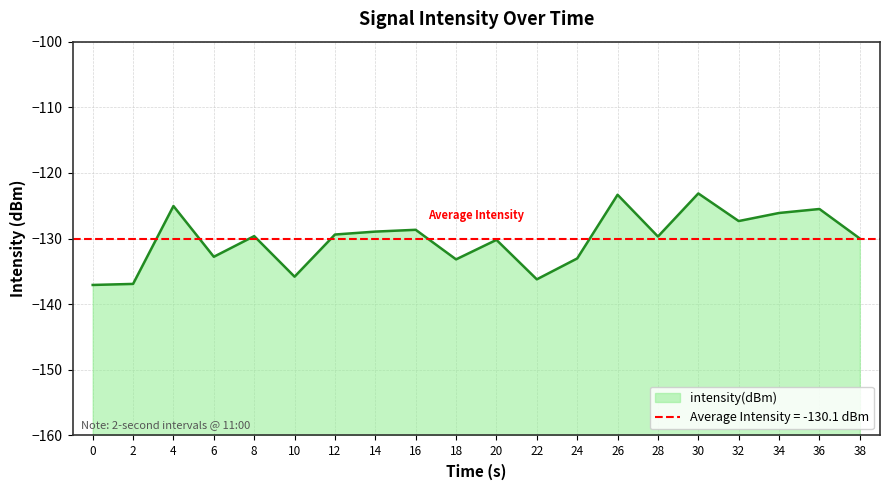

The value at 34 is -33.5. True or false?

False